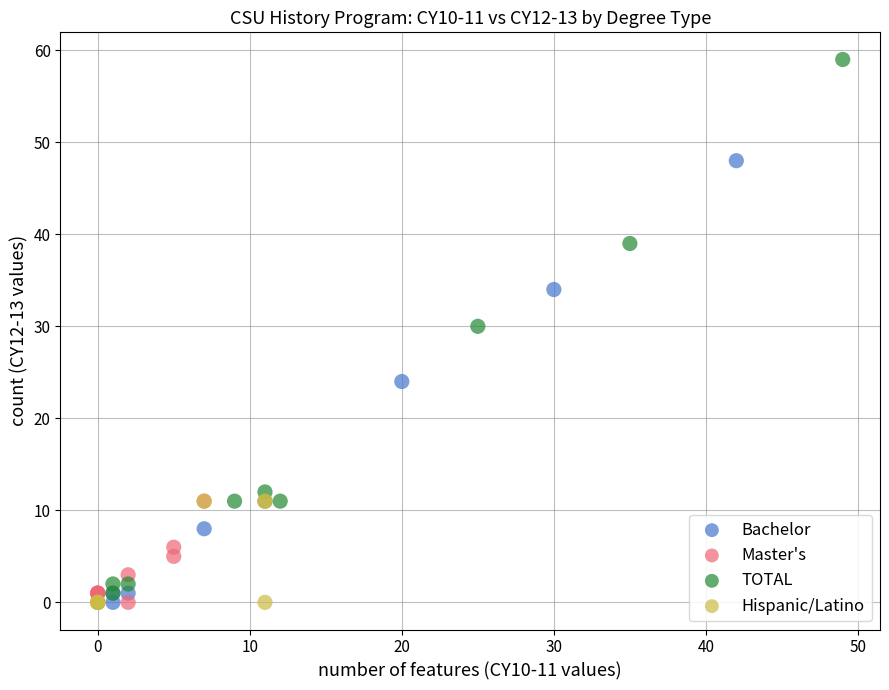

What are all the series names shown in the legend?

Bachelor, Master's, TOTAL, Hispanic/Latino